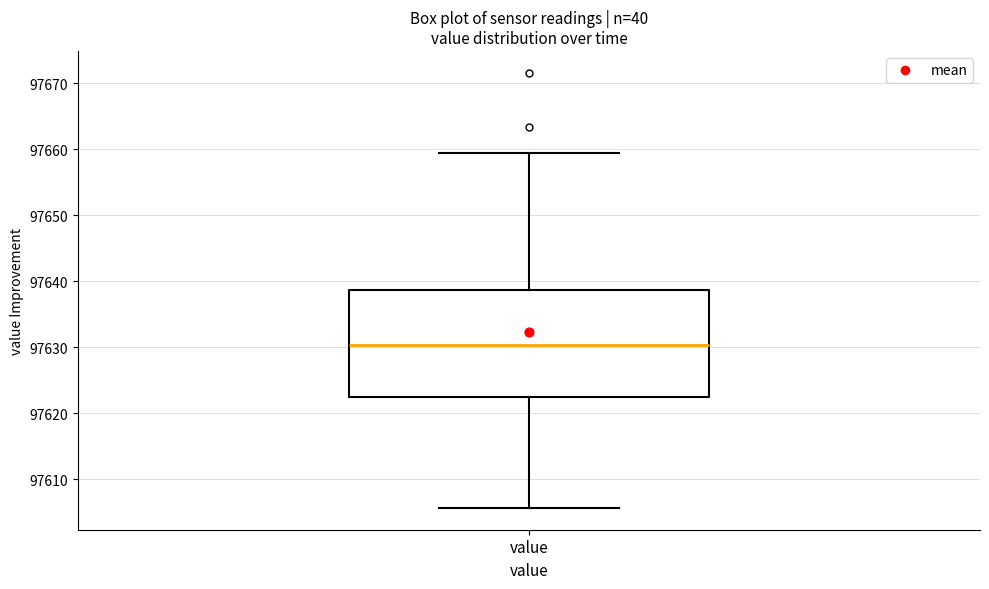

Where is the lower edge of the box for value on the y-axis? The values are not printed on the chart, so give them approximately, as read against the axis.

97623